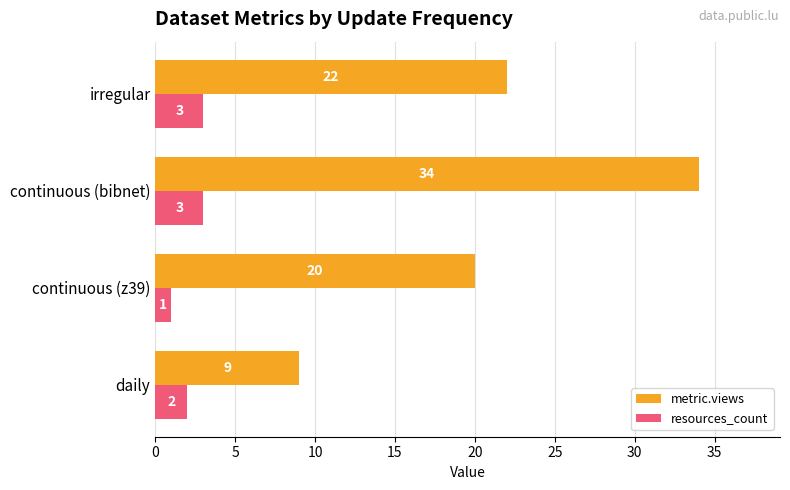

Which series has the widest spread of values?

metric.views